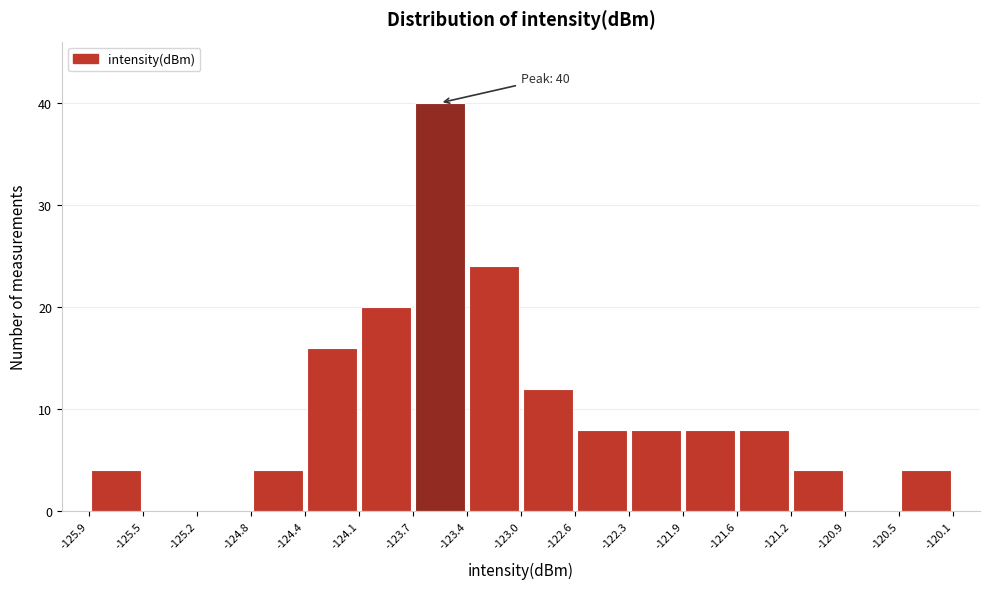

Which range on the x-axis has the tallest bar?

-123.7 to -123.4